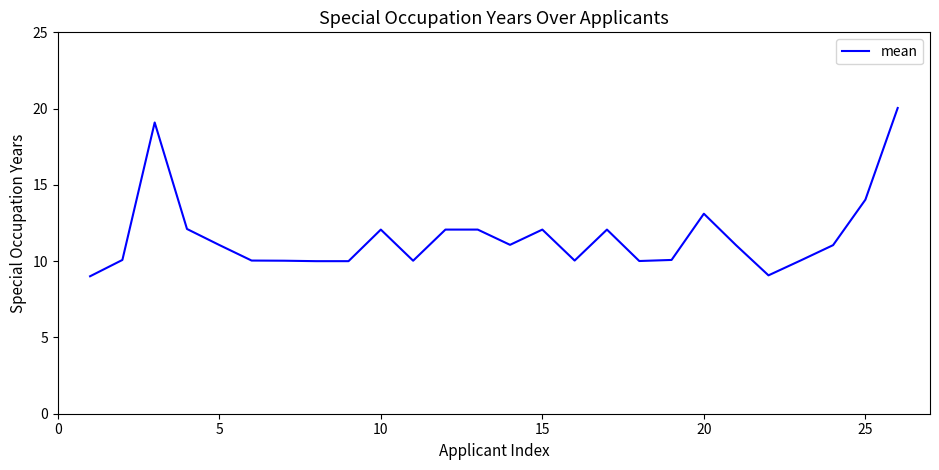

What is the difference between the maximum and minimum values?

11.0